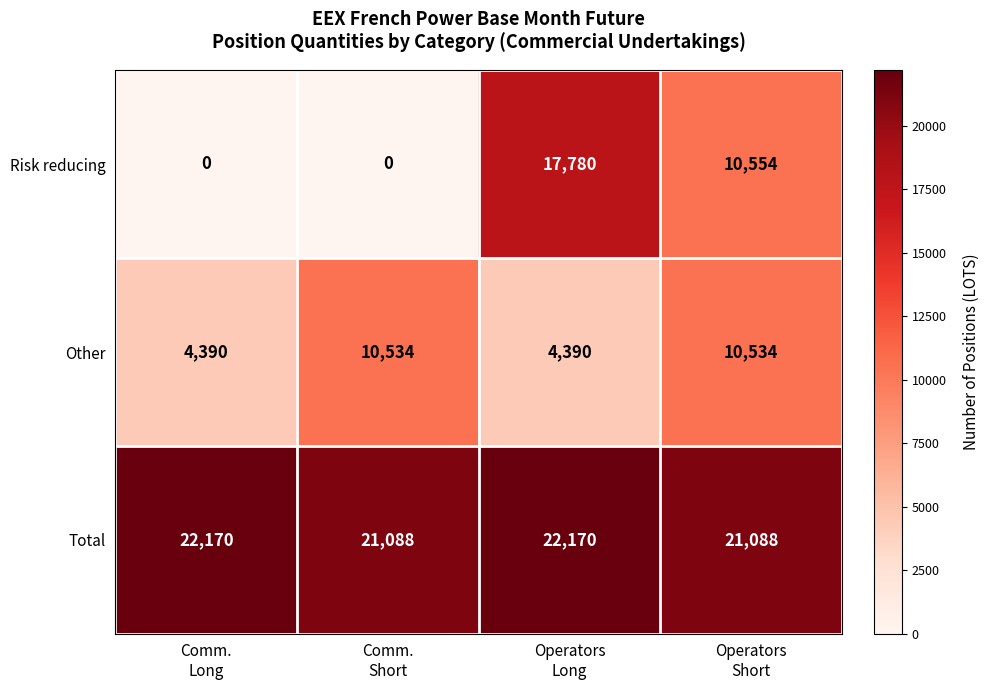

What is the average value of the Risk reducing series?

7084